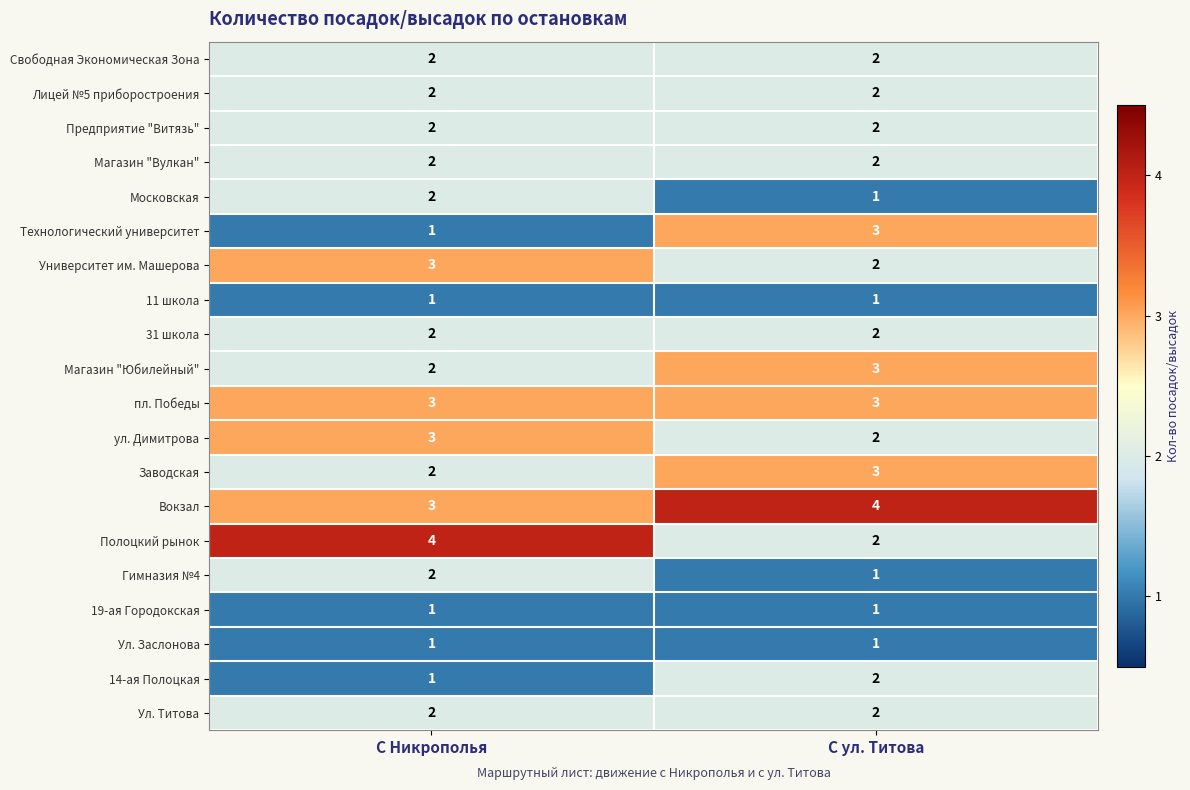

Which category has the lowest value in the Вокзал series?

С Никрополья